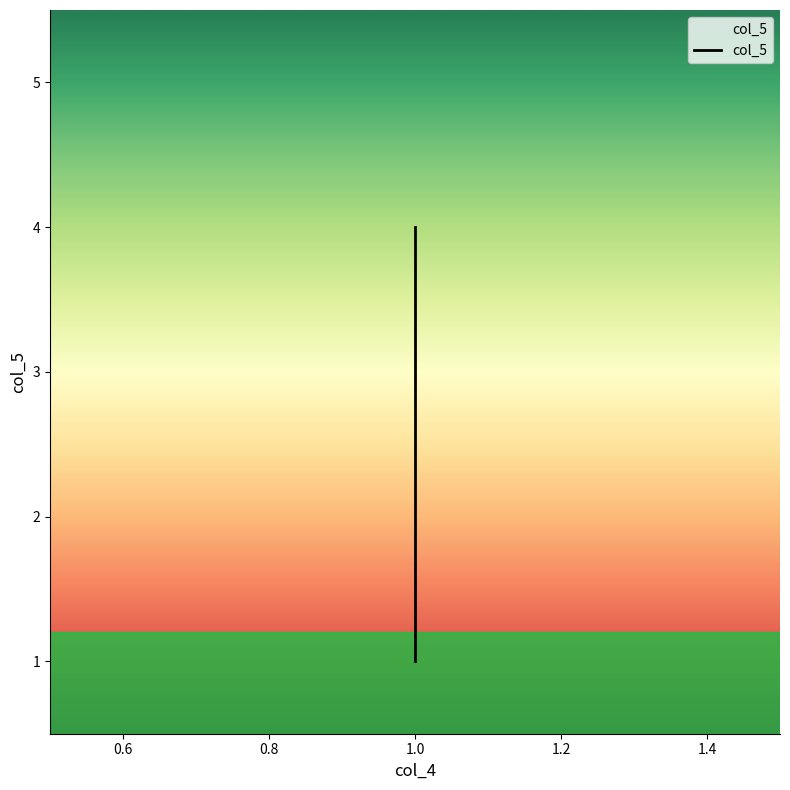

What is the value of the 4th point from the left?

1